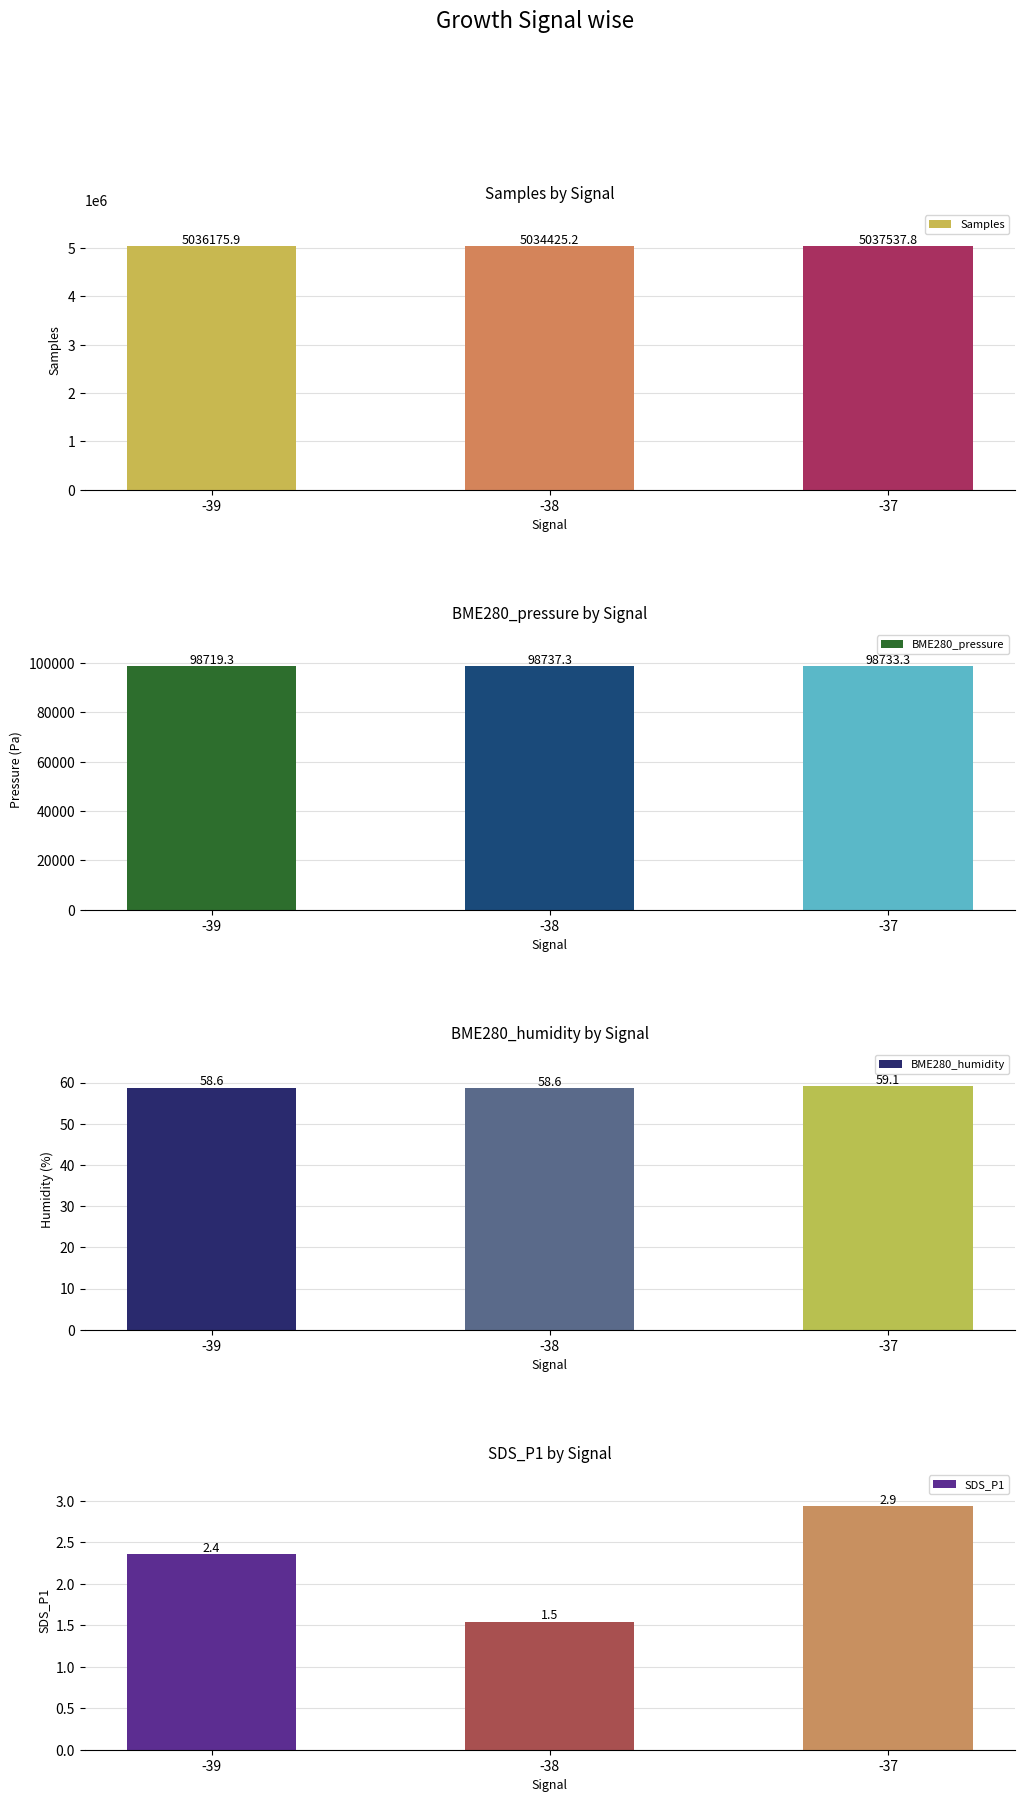

What are all the series names shown in the legend?

Samples, BME280_pressure, BME280_humidity, SDS_P1